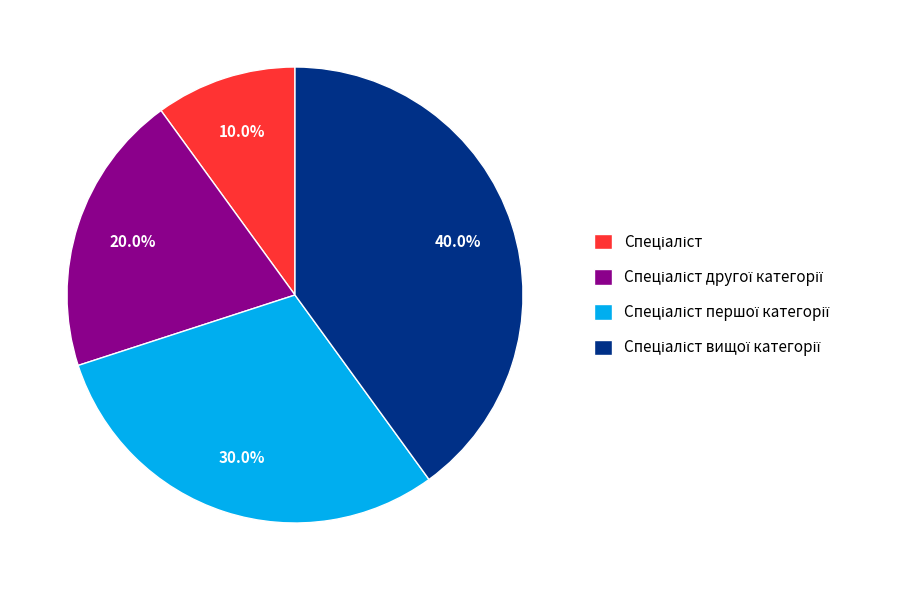

Is there any slice that represents more than half of the pie?

No